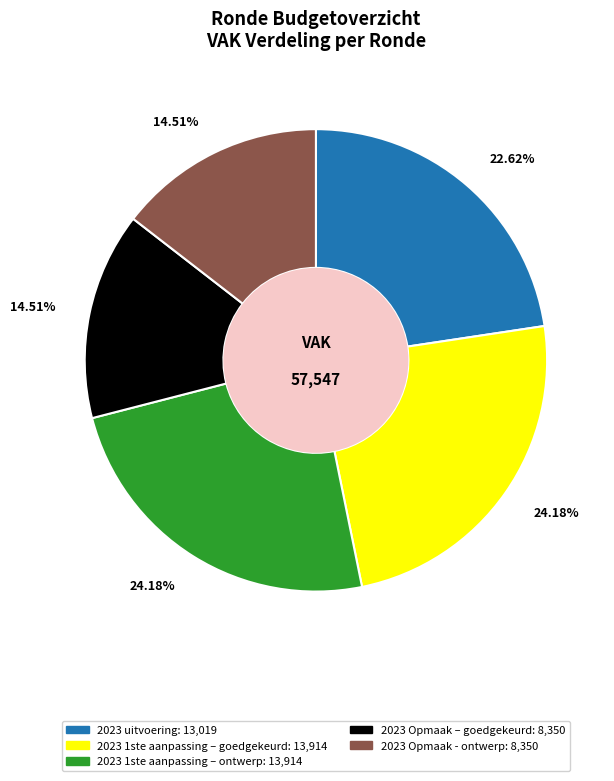

What is the ratio of the value at 2023 Opmaak – goedgekeurd to the value at 2023 1ste aanpassing – goedgekeurd?

0.6